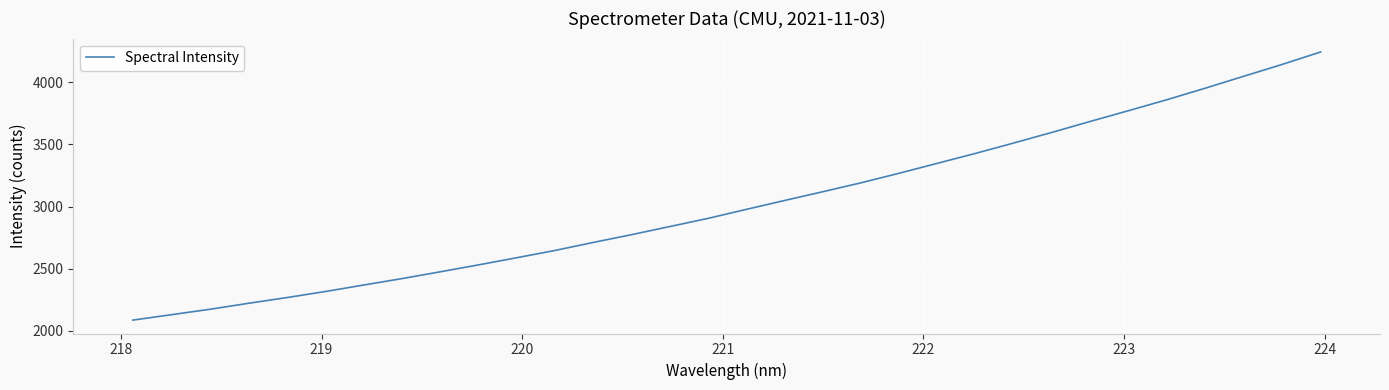

What is the maximum value shown in the chart?

4244.3